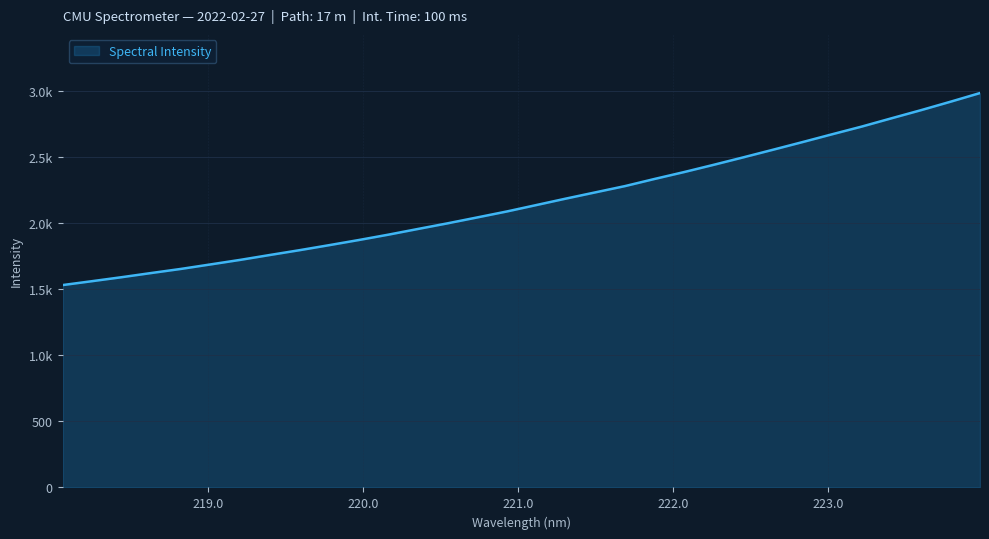

What is the maximum value shown in the chart?

2987.2